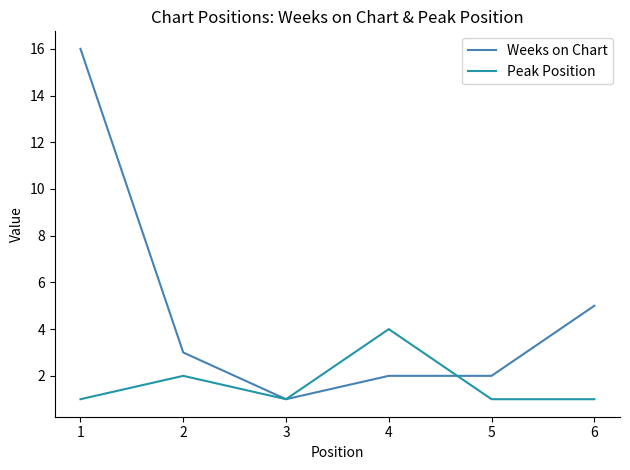

What is the maximum value for Weeks on Chart?

16